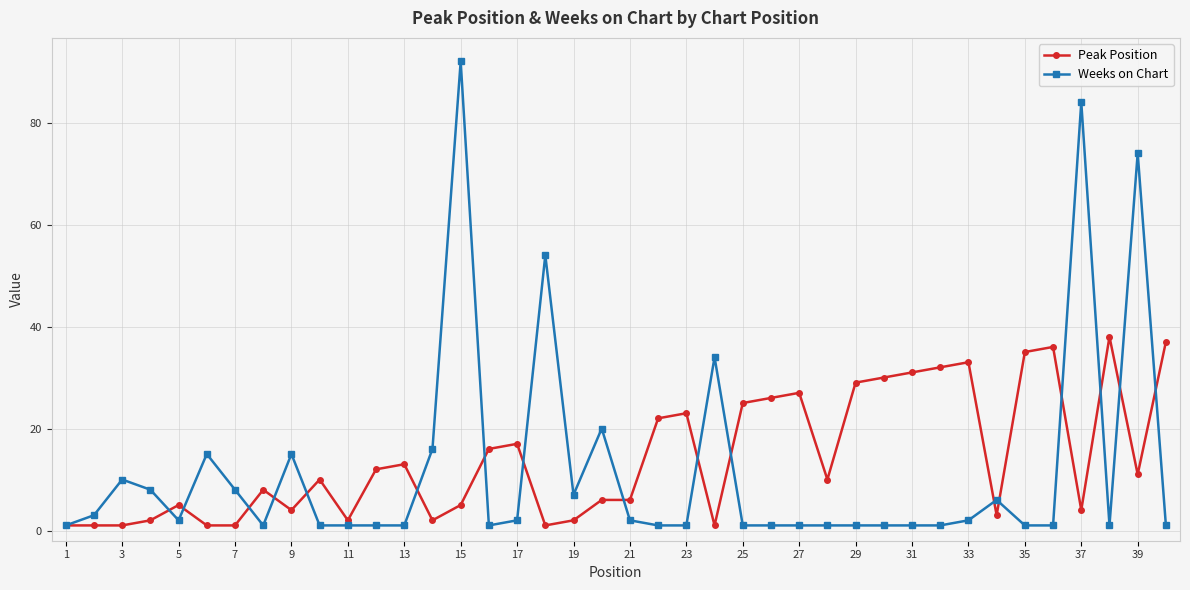

True or false: Peak Position has more than 2 interior local peaks.

True